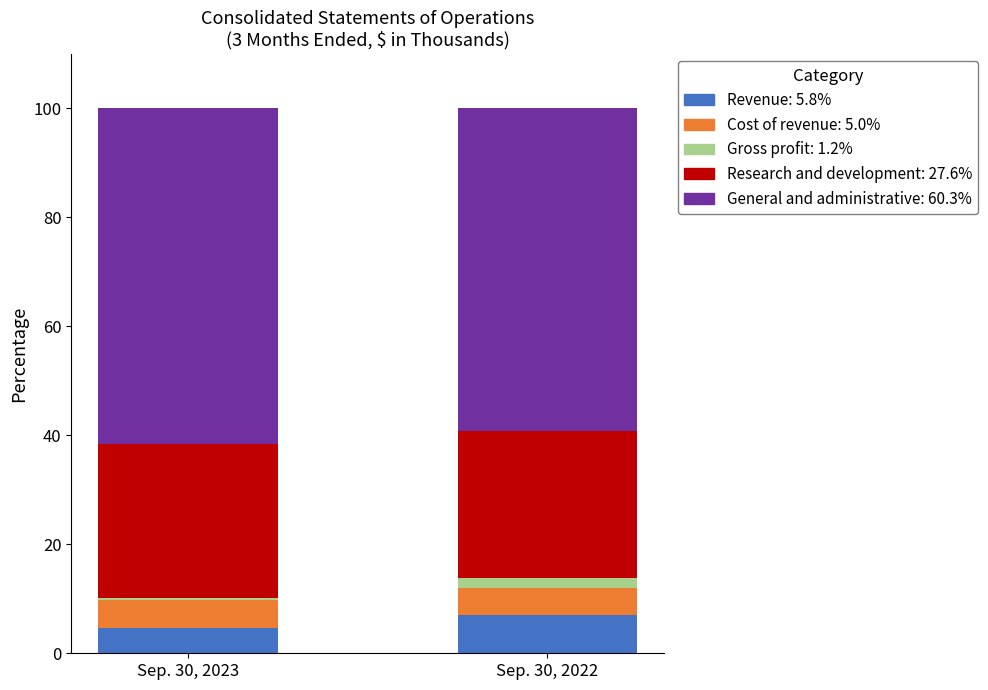

How many series are shown in this chart?

5